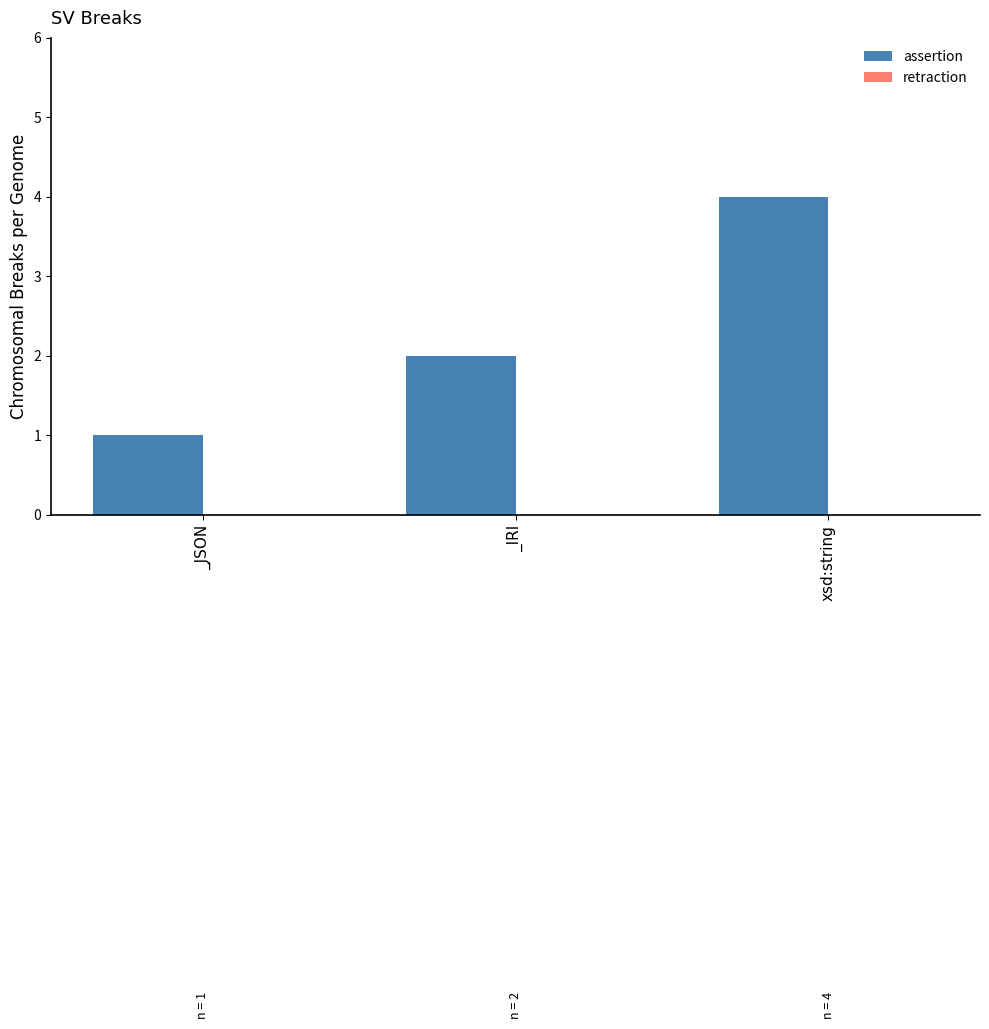

What is the label of the 3rd bar from the right?

_JSON